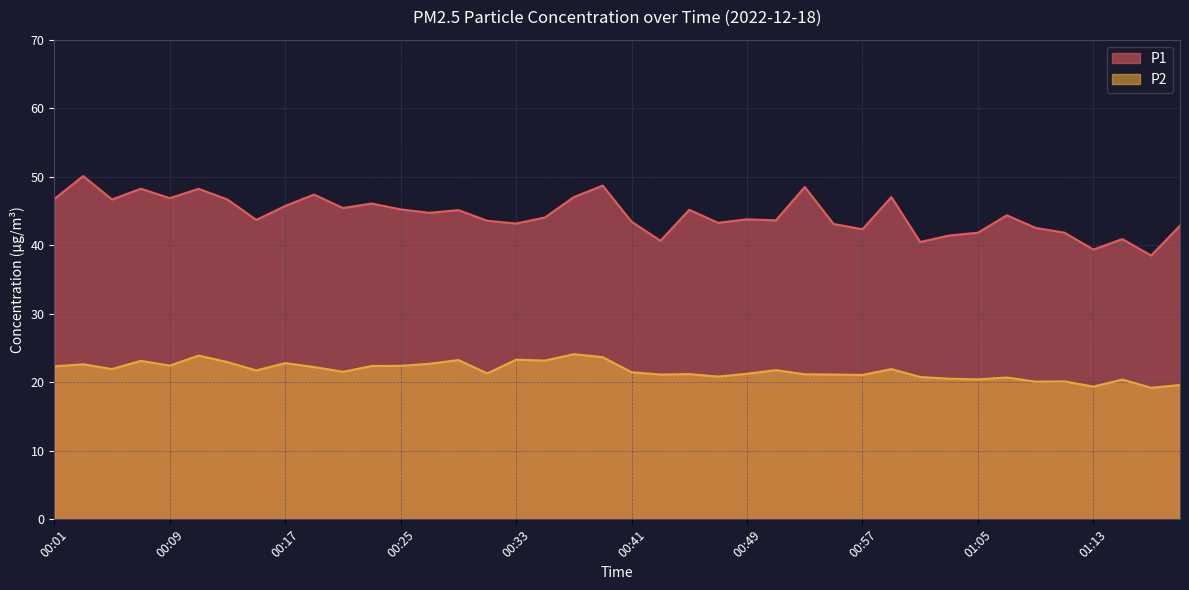

Reading left to right, what are all the values shown in this chart?

P1: 00:01=46.7	00:03=50.1	00:05=46.7	00:07=48.2	00:09=46.9	00:11=48.2	00:13=46.7	00:15=43.7	00:17=45.7	00:19=47.4	00:21=45.4	00:23=46.1	00:25=45.2	00:27=44.7	00:29=45.1	00:31=43.6	00:33=43.2	00:35=44.0	00:37=47.0	00:39=48.7	00:41=43.4	00:43=40.6	00:45=45.2	00:47=43.3	00:49=43.8	00:51=43.6	00:53=48.5	00:55=43.1	00:57=42.3	00:59=47.0	01:01=40.5	01:03=41.4	01:05=41.8	01:07=44.4	01:09=42.5	01:11=41.8	01:13=39.4	01:15=40.9	01:17=38.5	01:19=42.9
P2: 00:01=22.3	00:03=22.6	00:05=21.9	00:07=23.1	00:09=22.4	00:11=23.9	00:13=22.9	00:15=21.7	00:17=22.8	00:19=22.2	00:21=21.5	00:23=22.4	00:25=22.4	00:27=22.7	00:29=23.2	00:31=21.3	00:33=23.3	00:35=23.2	00:37=24.1	00:39=23.7	00:41=21.5	00:43=21.1	00:45=21.2	00:47=20.8	00:49=21.2	00:51=21.8	00:53=21.2	00:55=21.1	00:57=21.1	00:59=21.9	01:01=20.8	01:03=20.5	01:05=20.4	01:07=20.7	01:09=20.1	01:11=20.1	01:13=19.4	01:15=20.4	01:17=19.2	01:19=19.6